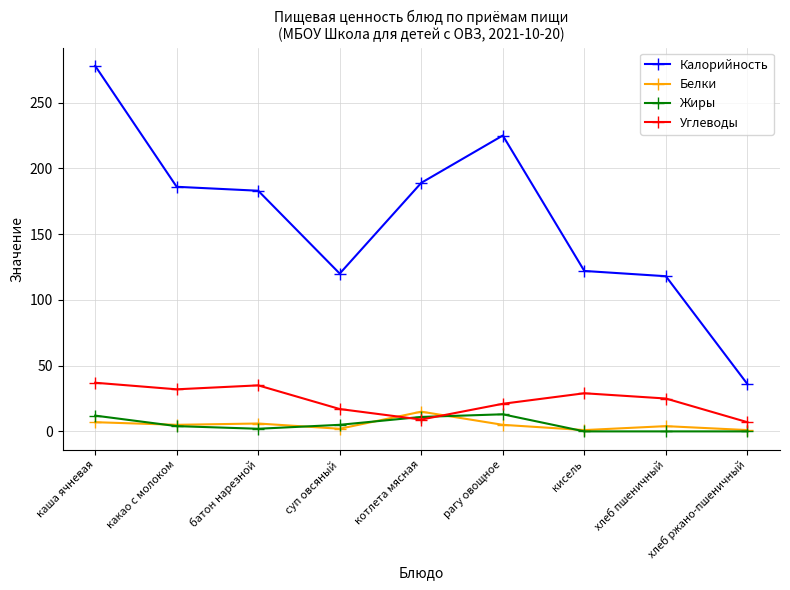

Is the value of Белки at какао с молоком greater than the value of Калорийность at каша ячневая?

No